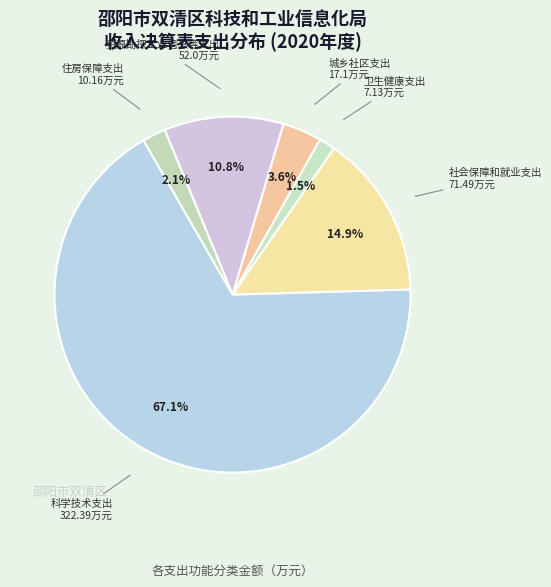

To the nearest percent, what is the average slice percentage?

17%